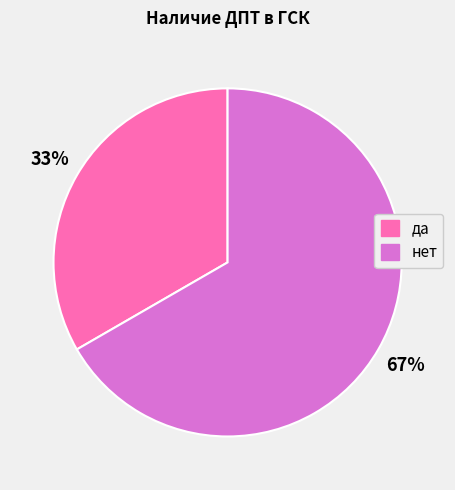

Is нет the majority of the pie?

Yes